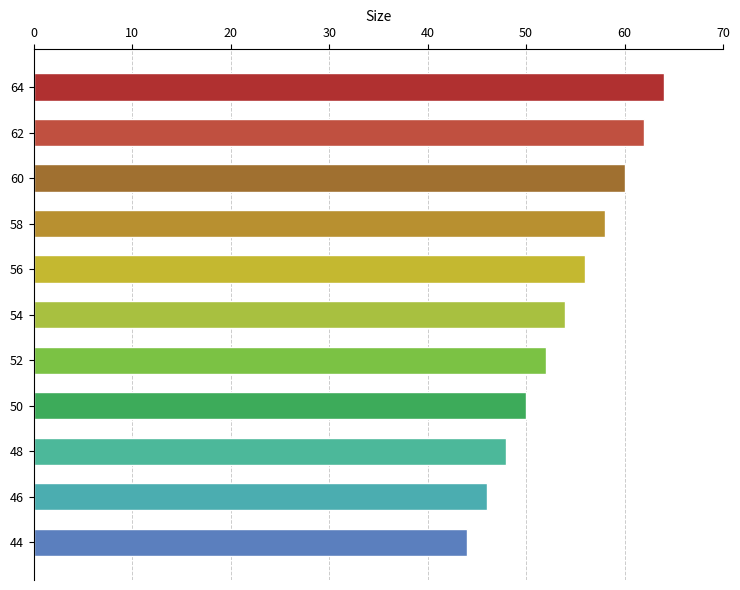

List the labels in order of value, smallest first.

44, 46, 48, 50, 52, 54, 56, 58, 60, 62, 64